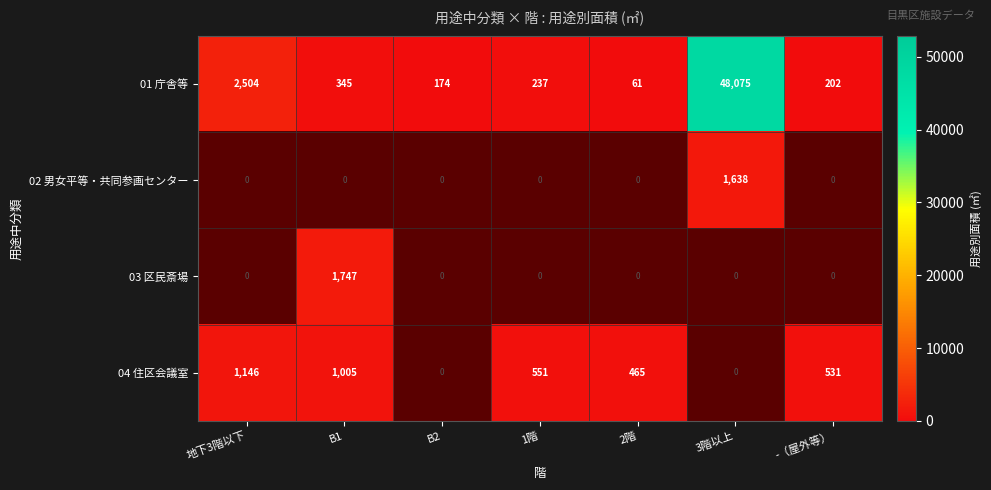

Between -（屋外等） and 2階, which is larger?

-（屋外等）